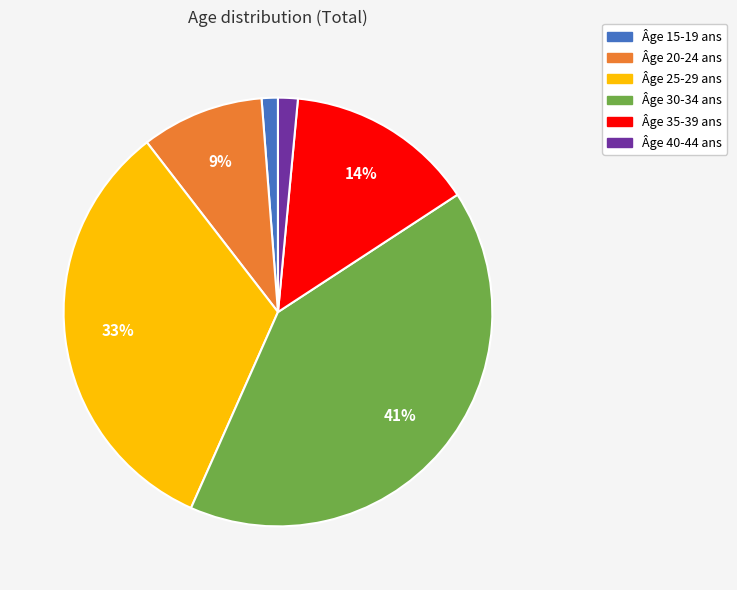

To the nearest percent, what is the difference between the largest and smallest slice percentages?

40%